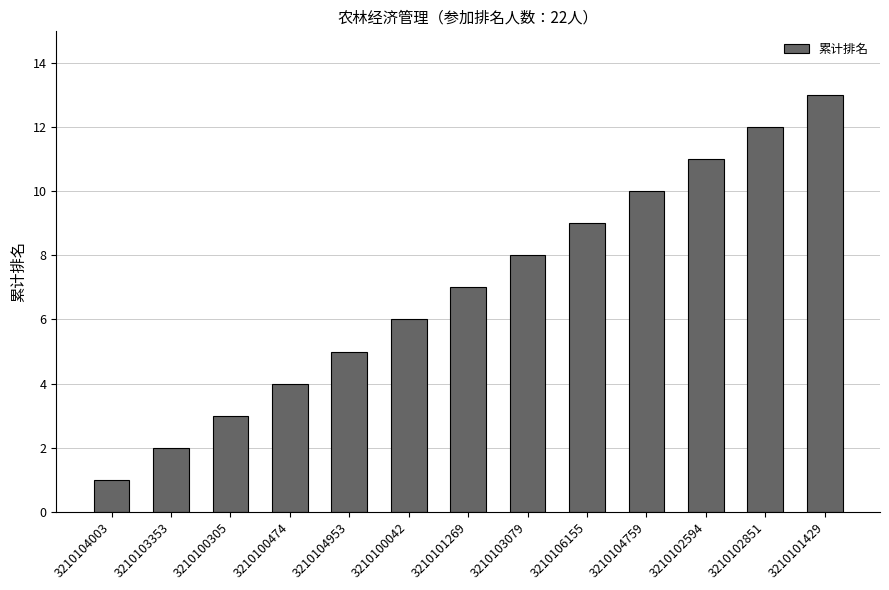

The value at 3210100474 is 1. True or false?

False